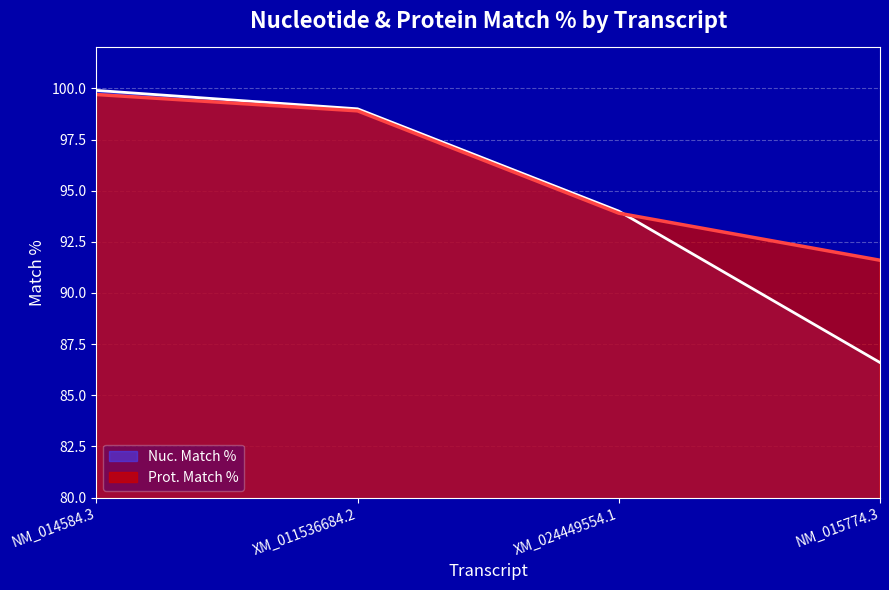

Rank the series at XM_024449554.1 from lowest to highest value.

Prot. Match %, Nuc. Match %